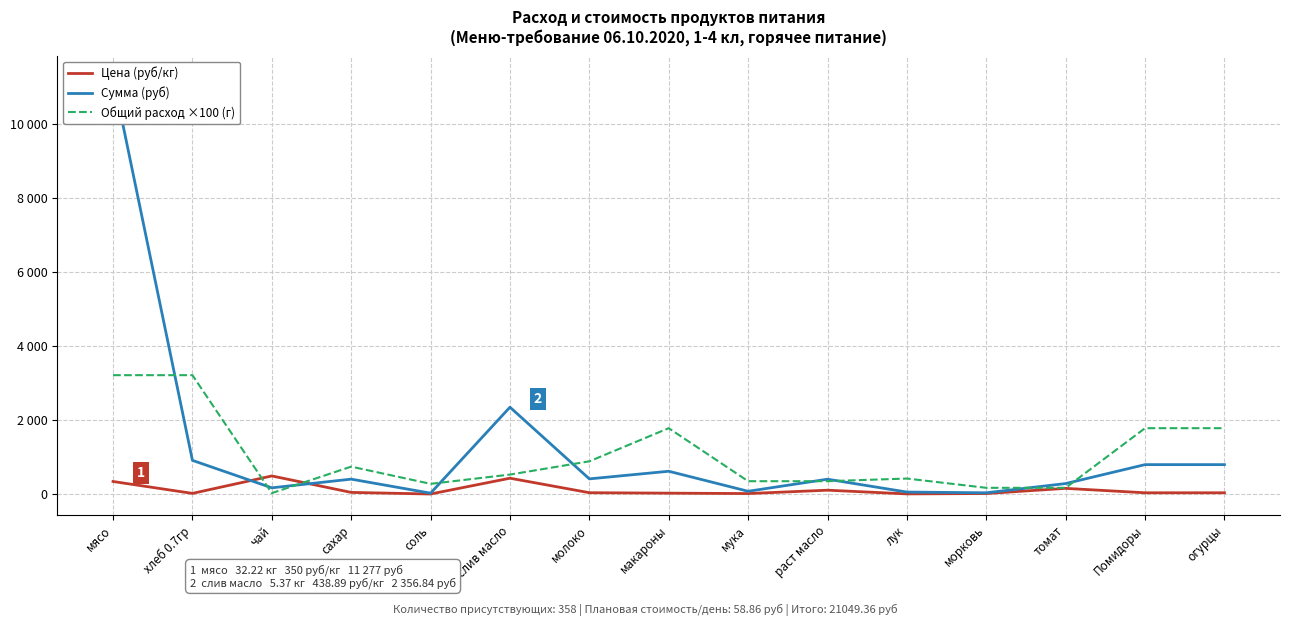

Reading right to left, list all the values displayed in this chart.

Цена (руб/кг): огурцы=45.0	Помидоры=45.0	томат=164.3	морковь=25.0	лук=15.0	раст масло=115.0	мука=24.0	макароны=35.0	молоко=47.0	слив масло=438.9	соль=12.0	сахар=55.0	чай=500.0	хлеб 0.7гр=28.6	мясо=350.0
Сумма (руб): огурцы=805.5	Помидоры=805.5	томат=294.1	морковь=44.8	лук=64.4	раст масло=411.7	мука=85.9	макароны=626.5	молоко=420.6	слив масло=2356.8	соль=34.4	сахар=413.5	чай=179.0	хлеб 0.7гр=920.5	мясо=11277.0
Общий расход ×100 (г): огурцы=1790.0	Помидоры=1790.0	томат=179.0	морковь=179.0	лук=429.6	раст масло=358.0	мука=358.0	макароны=1790.0	молоко=895.0	слив масло=537.0	соль=286.4	сахар=751.8	чай=35.8	хлеб 0.7гр=3222.0	мясо=3222.0